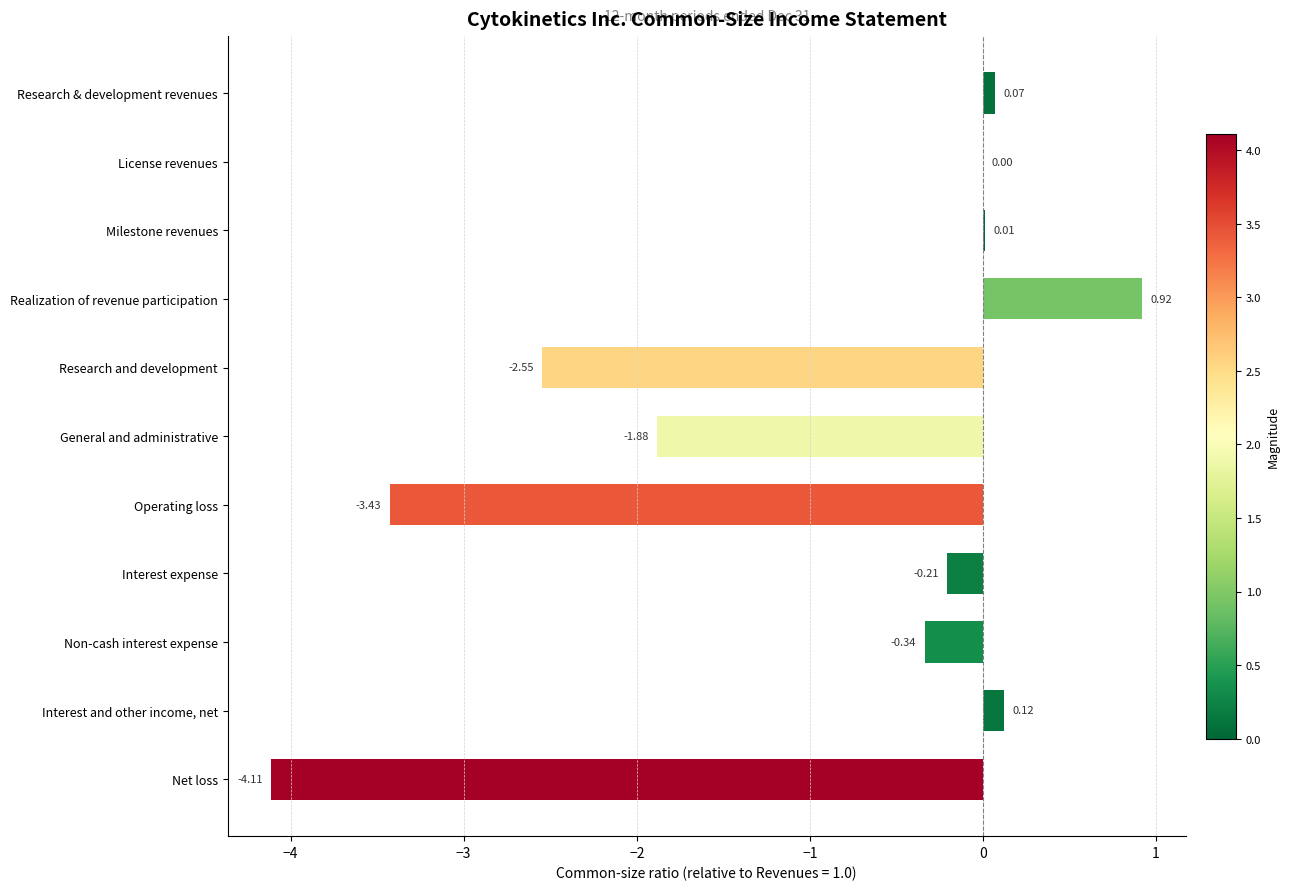

What is the change in value from Realization of revenue participation to General and administrative?

-2.8